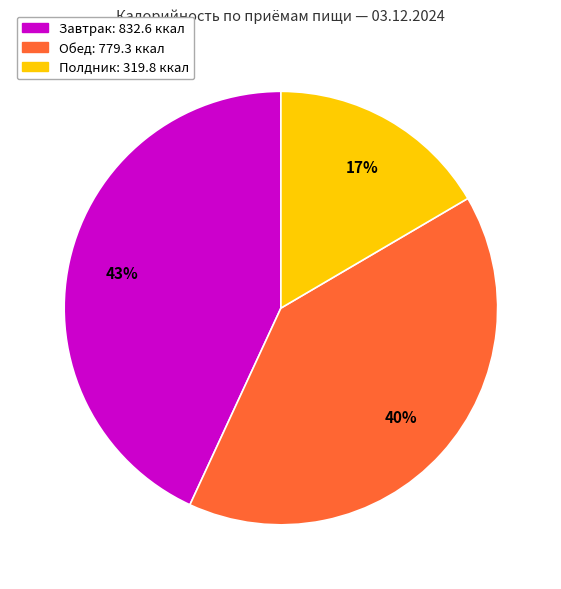

To the nearest percent, what is the average slice percentage?

33%